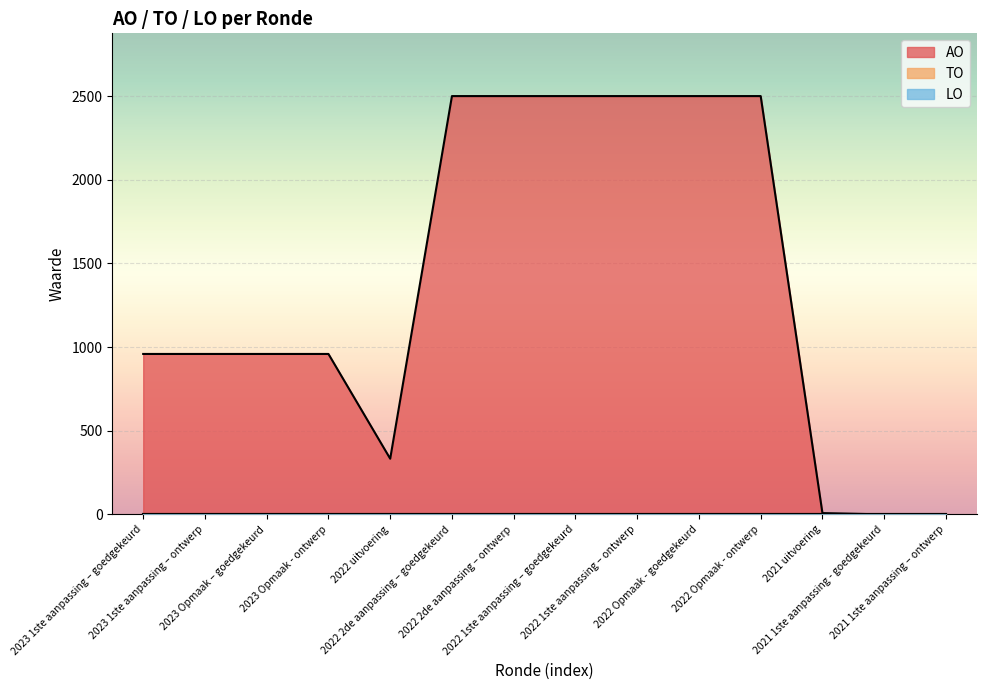

Is the value of AO at 2022 2de aanpassing – ontwerp greater than the value of TO at 2022 uitvoering?

Yes